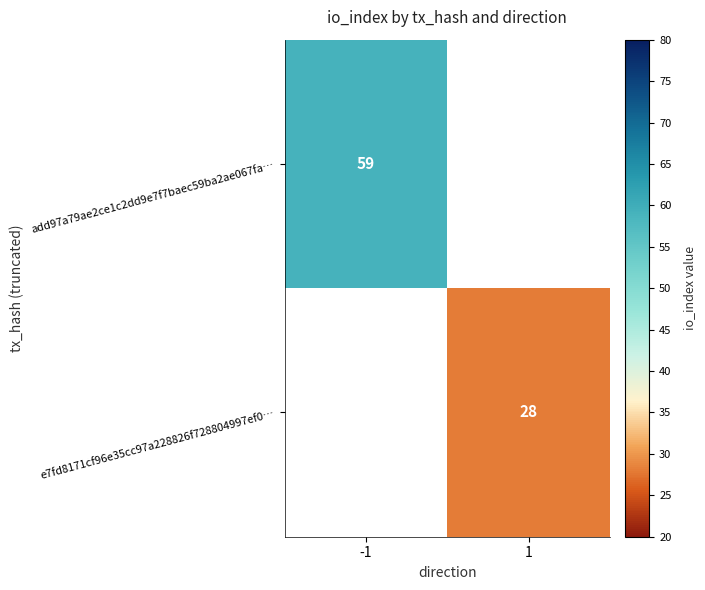

How many categories are shown in the chart?

2